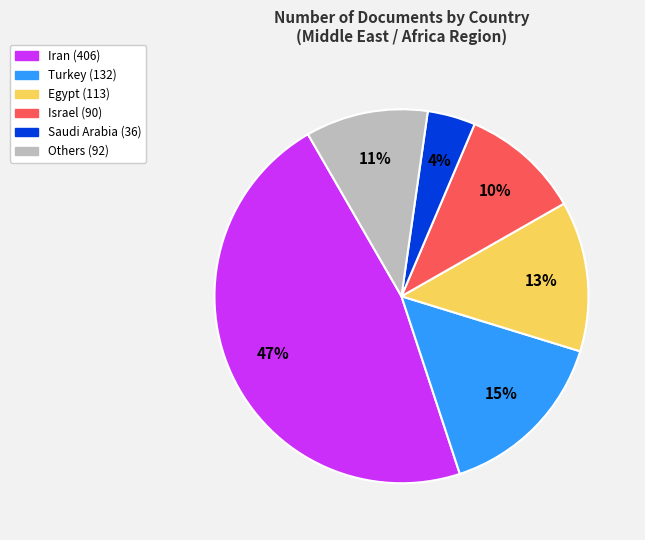

To the nearest percent, what is the average slice percentage?

17%